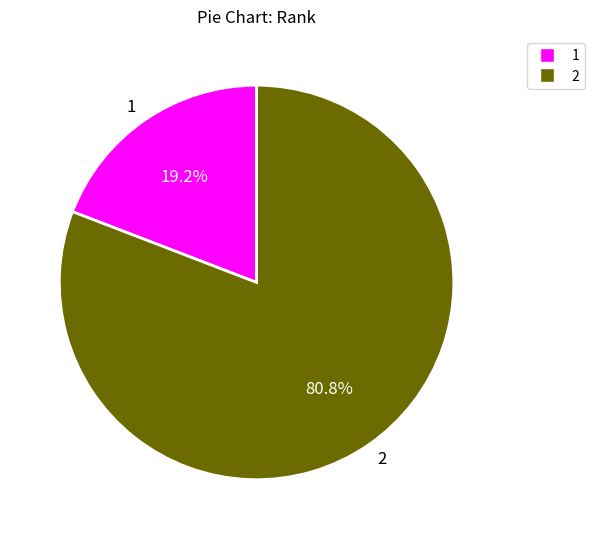

What percentage do 2 and 1 together represent?

100.0%